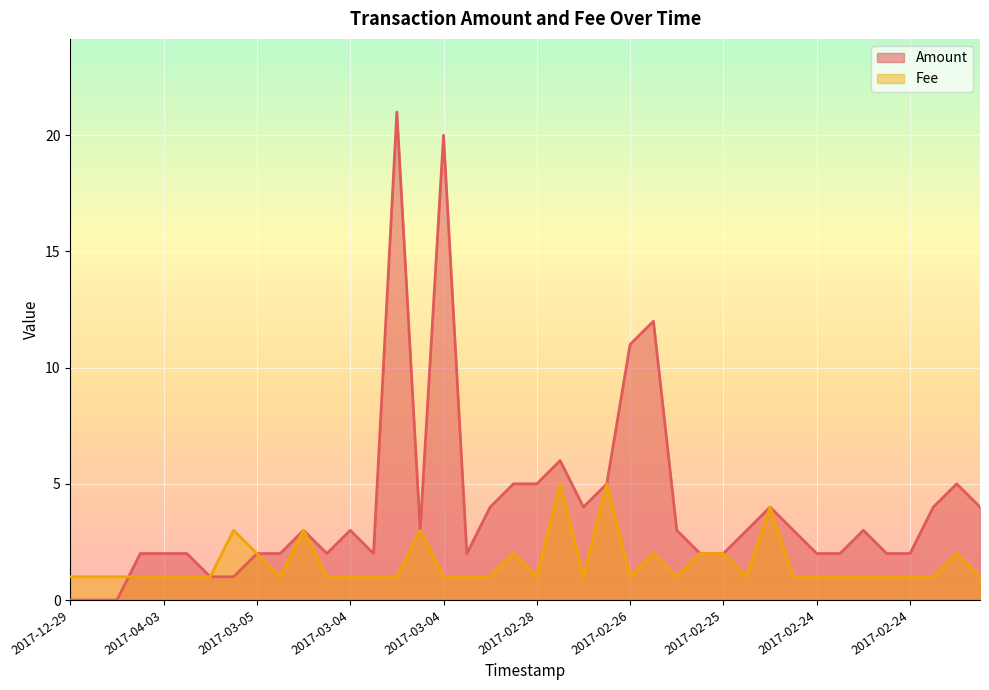

Reading left to right, transcribe all the data shown in this chart.

Amount: 0.0	0.0	0.0	2.0	2.0	2.0	1.0	1.0	2.0	2.0	3.0	2.0	3.0	2.0	21.0	3.0	20.0	2.0	4.0	5.0	5.0	6.0	4.0	5.0	11.0	12.0	3.0	2.0	2.0	3.0	4.0	3.0	2.0	2.0	3.0	2.0	2.0	4.0	5.0	4.0
Fee: 1.0	1.0	1.0	1.0	1.0	1.0	1.0	3.0	2.0	1.0	3.0	1.0	1.0	1.0	1.0	3.0	1.0	1.0	1.0	2.0	1.0	5.0	1.0	5.0	1.0	2.0	1.0	2.0	2.0	1.0	4.0	1.0	1.0	1.0	1.0	1.0	1.0	1.0	2.0	1.0